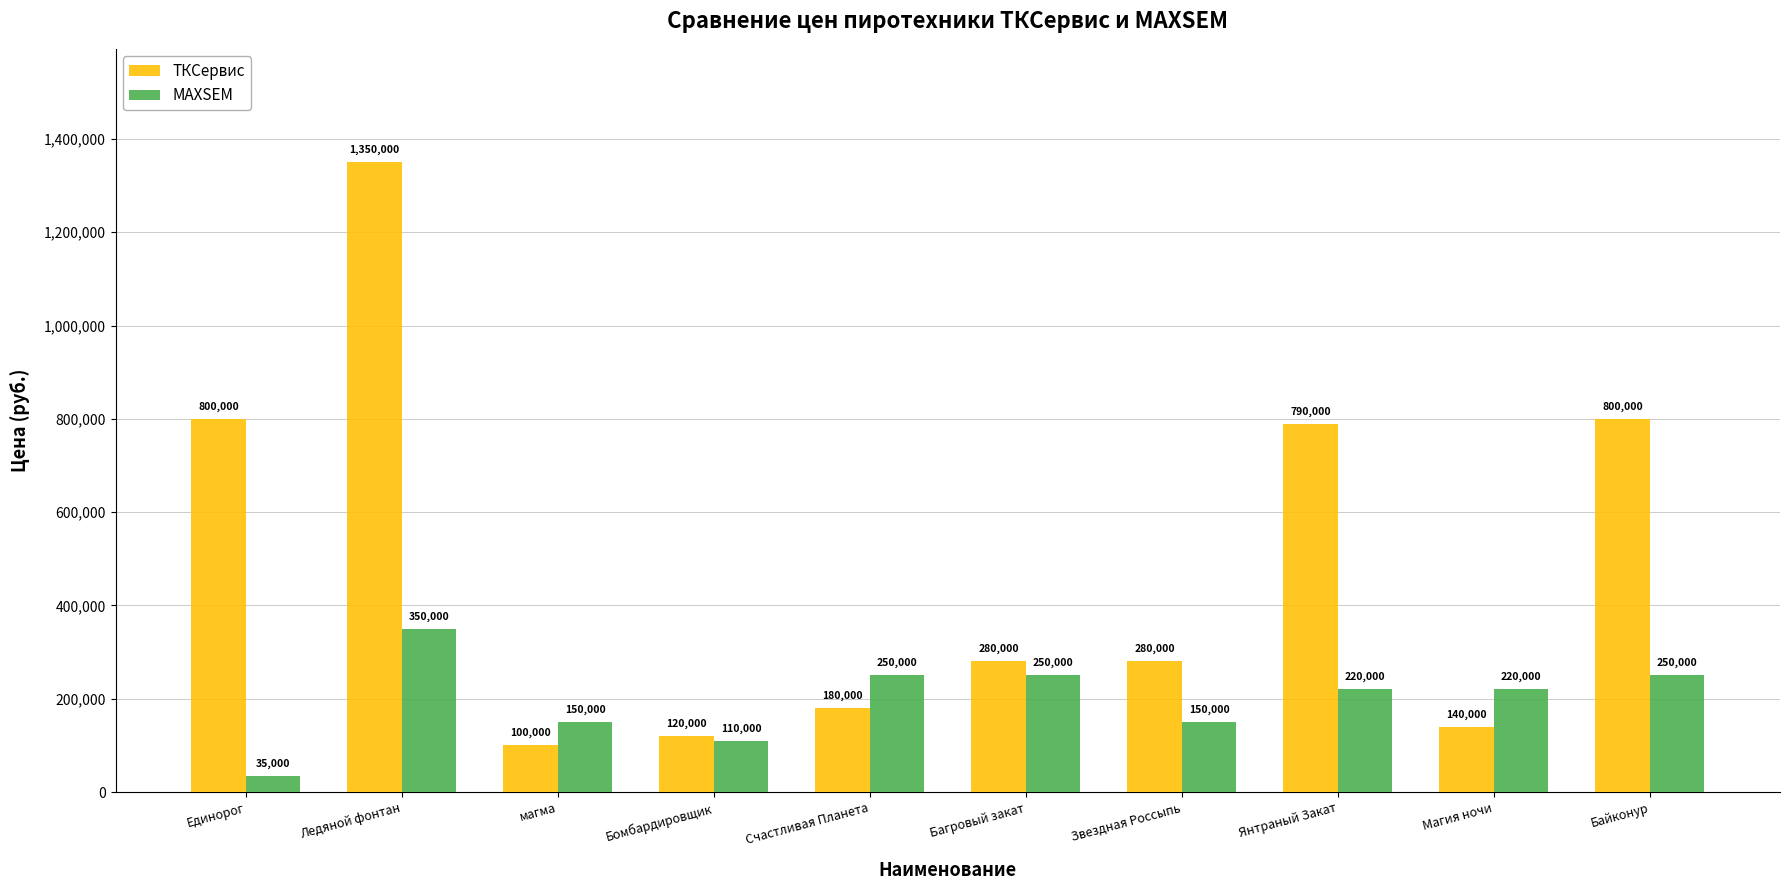

Between Счастливая Планета and Байконур, which series saw the biggest shift?

ТКСервис